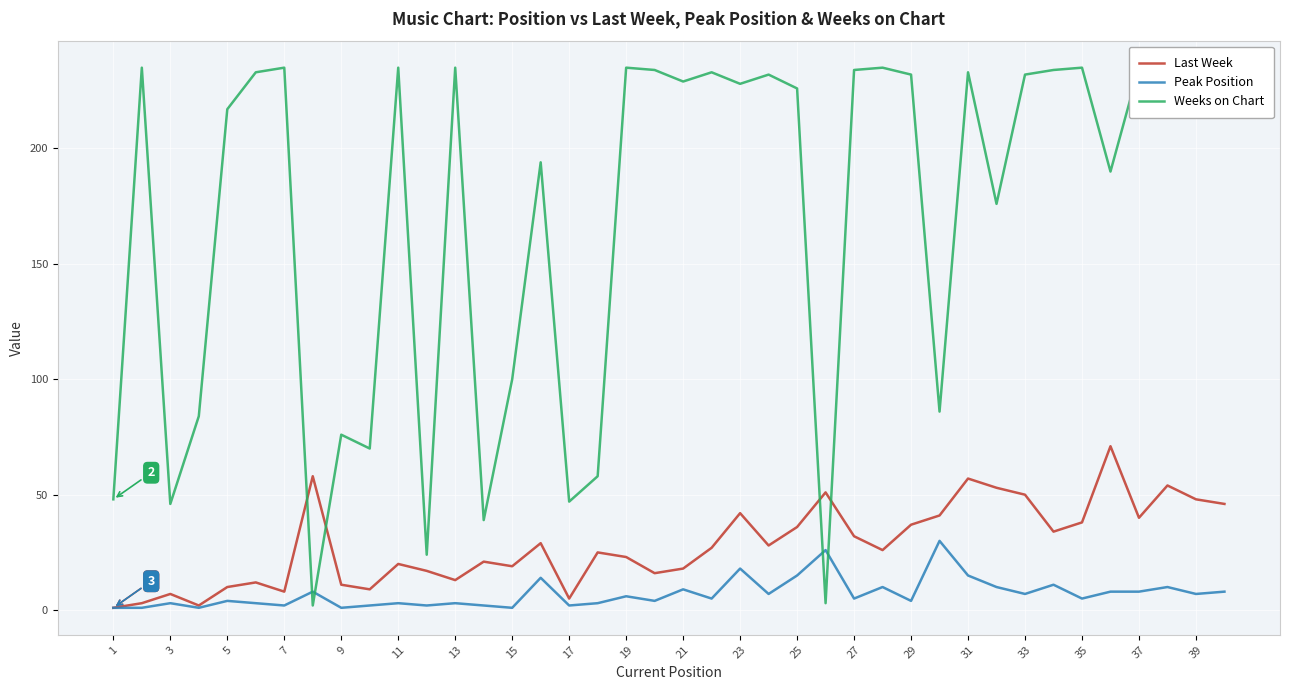

Reading left to right, what are all the values shown in this chart?

Last Week: 1	3	7	2	10	12	8	58	11	9	20	17	13	21	19	29	5	25	23	16	18	27	42	28	36	51	32	26	37	41	57	53	50	34	38	71	40	54	48	46
Peak Position: 1	1	3	1	4	3	2	8	1	2	3	2	3	2	1	14	2	3	6	4	9	5	18	7	15	26	5	10	4	30	15	10	7	11	5	8	8	10	7	8
Weeks on Chart: 48	235	46	84	217	233	235	2	76	70	235	24	235	39	100	194	47	58	235	234	229	233	228	232	226	3	234	235	232	86	233	176	232	234	235	190	235	232	234	229